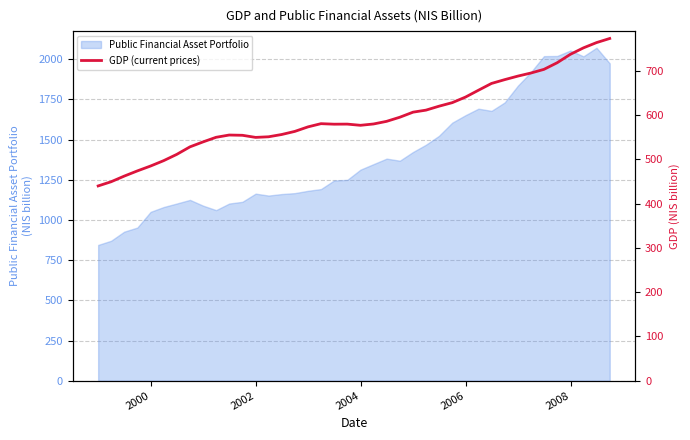

What is the minimum value for Public Financial Asset Portfolio?

844.6